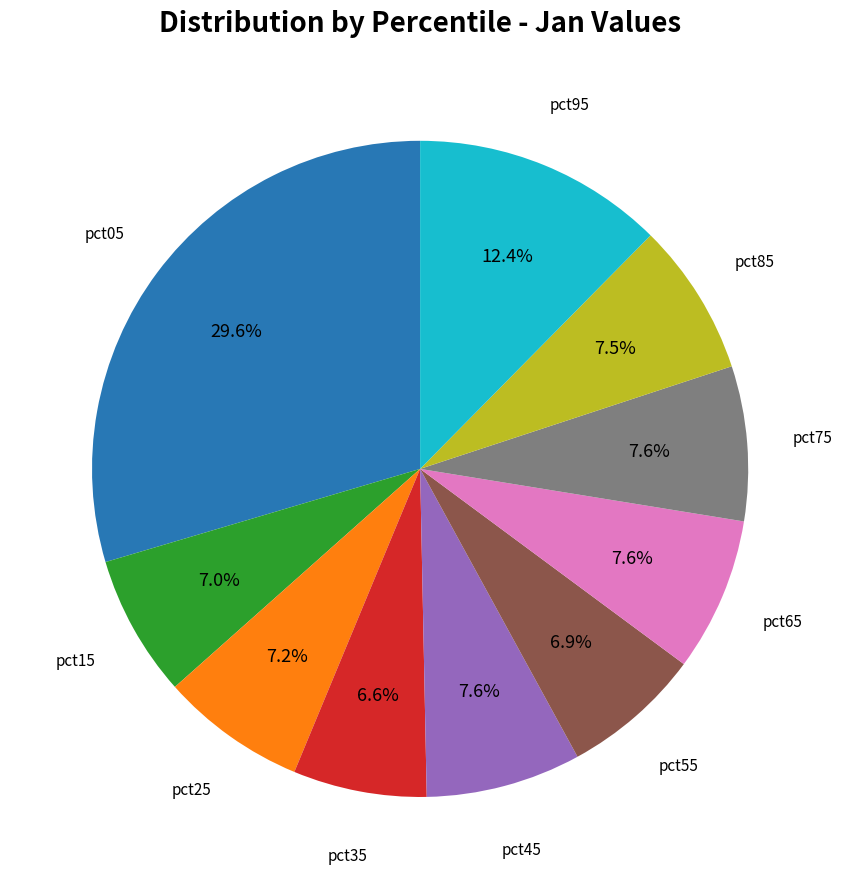

Is there a majority slice in this chart?

No